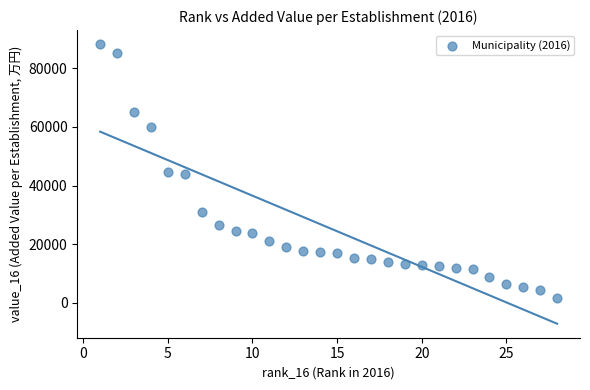

What is the range of X values (max minus min)?

27.0